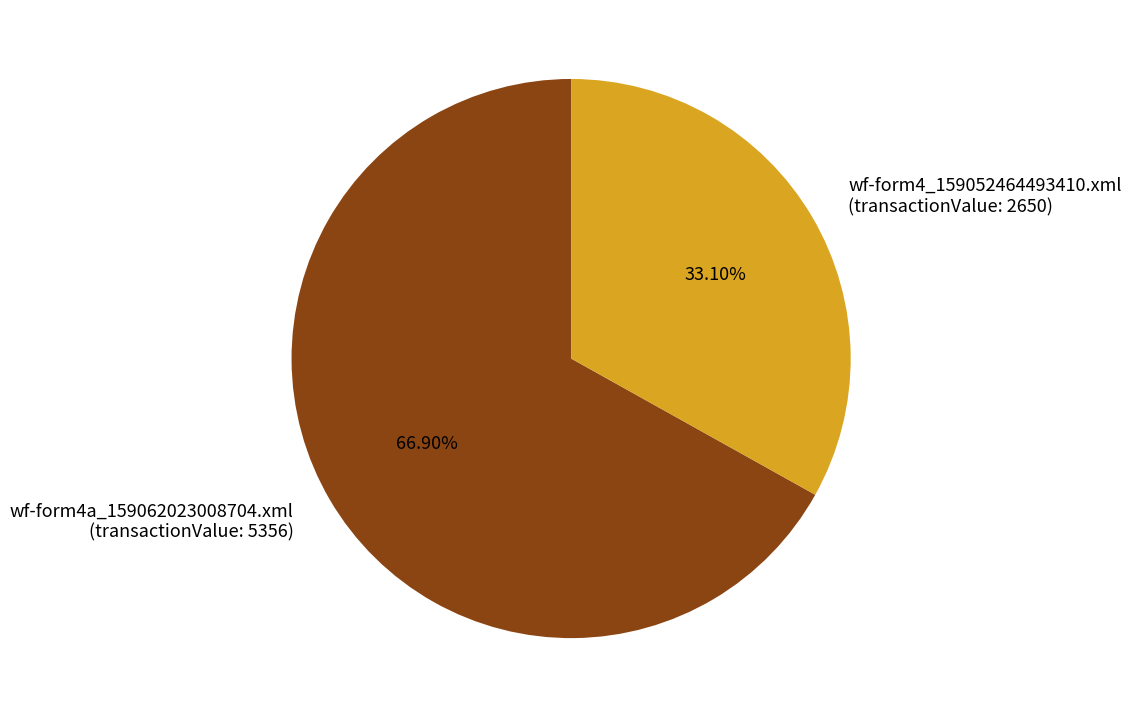

Which category has the smallest portion of the pie?

wf-form4_159052464493410.xml (transactionValue: 2650)